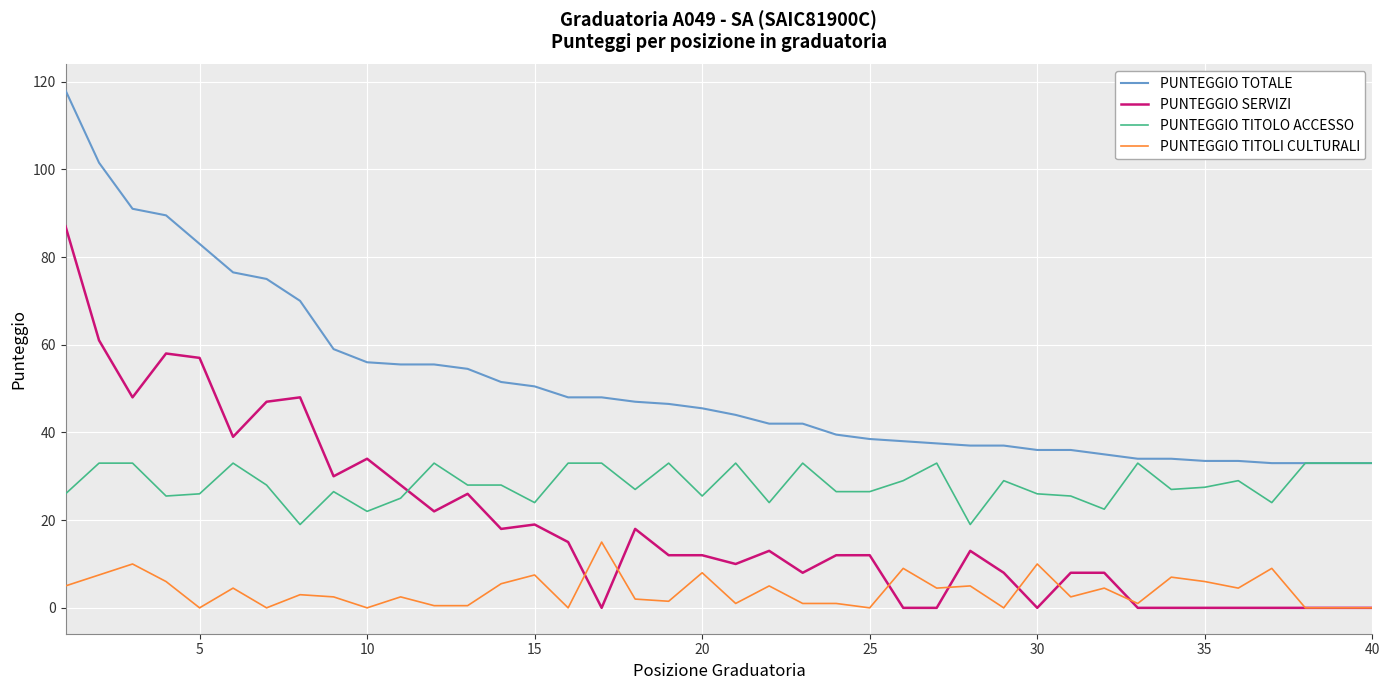

What is the maximum value for PUNTEGGIO TITOLI CULTURALI?

15.0